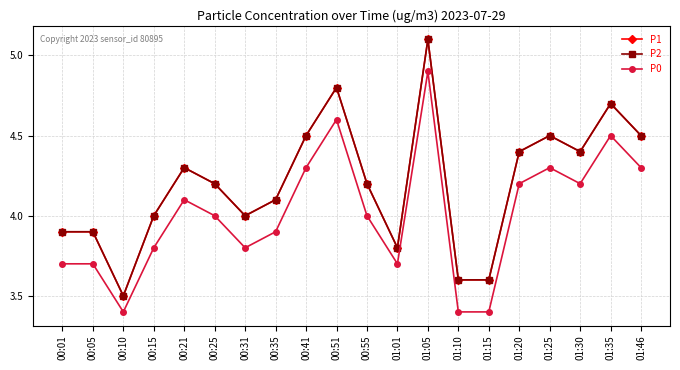

Reading left to right, what are all the values shown in this chart?

P1: 00:01=3.9	00:05=3.9	00:10=3.5	00:15=4.0	00:21=4.3	00:25=4.2	00:31=4.0	00:35=4.1	00:41=4.5	00:51=4.8	00:55=4.2	01:01=3.8	01:05=5.1	01:10=3.6	01:15=3.6	01:20=4.4	01:25=4.5	01:30=4.4	01:35=4.7	01:46=4.5
P2: 00:01=3.9	00:05=3.9	00:10=3.5	00:15=4.0	00:21=4.3	00:25=4.2	00:31=4.0	00:35=4.1	00:41=4.5	00:51=4.8	00:55=4.2	01:01=3.8	01:05=5.1	01:10=3.6	01:15=3.6	01:20=4.4	01:25=4.5	01:30=4.4	01:35=4.7	01:46=4.5
P0: 00:01=3.7	00:05=3.7	00:10=3.4	00:15=3.8	00:21=4.1	00:25=4.0	00:31=3.8	00:35=3.9	00:41=4.3	00:51=4.6	00:55=4.0	01:01=3.7	01:05=4.9	01:10=3.4	01:15=3.4	01:20=4.2	01:25=4.3	01:30=4.2	01:35=4.5	01:46=4.3